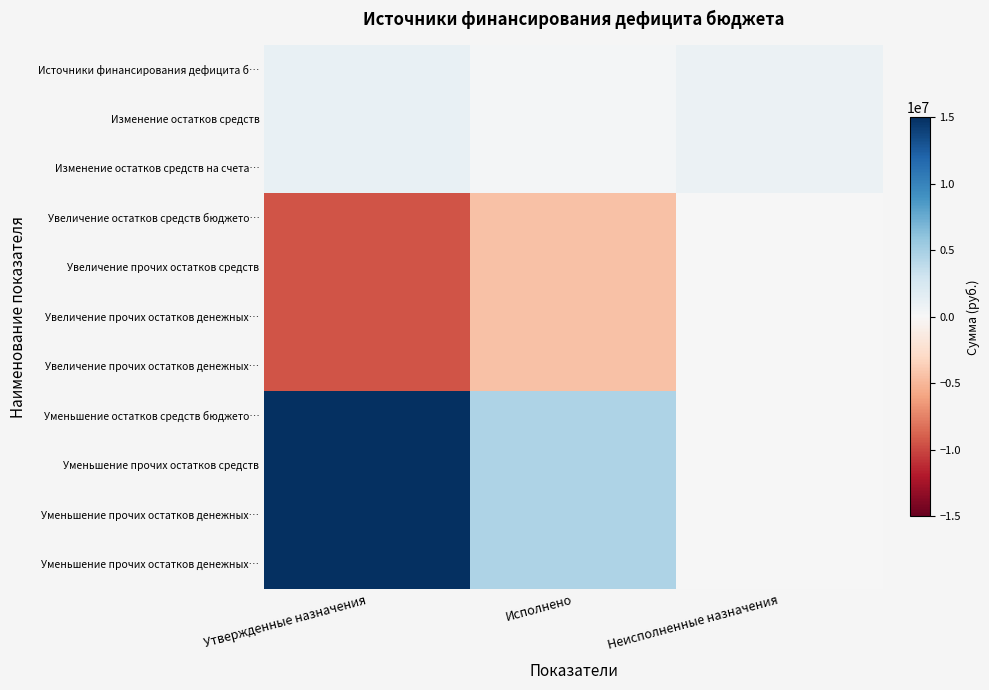

Count the number of data series in this chart.

11